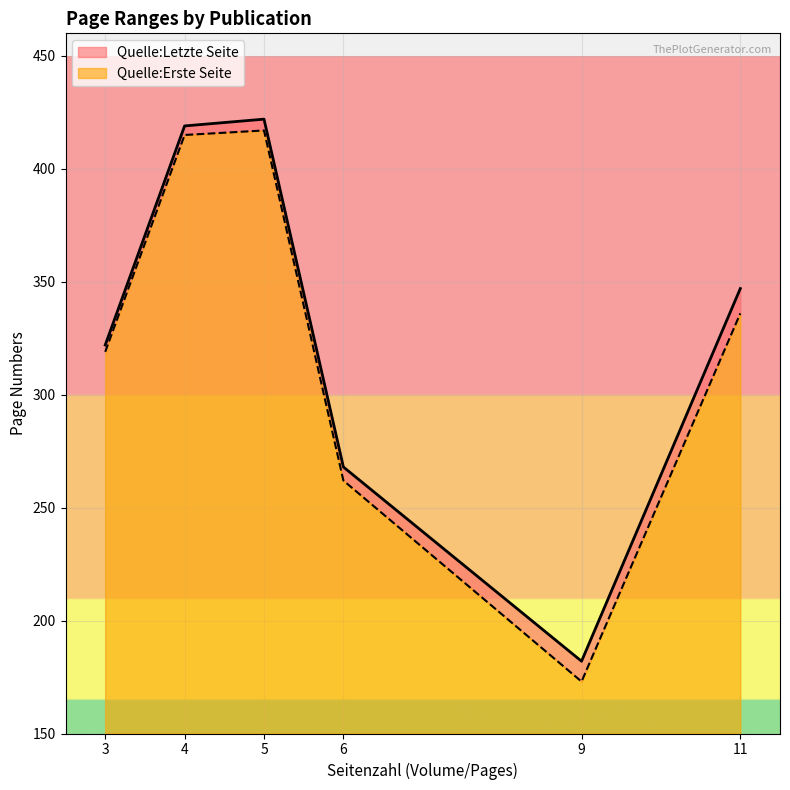

Count the number of data series in this chart.

2